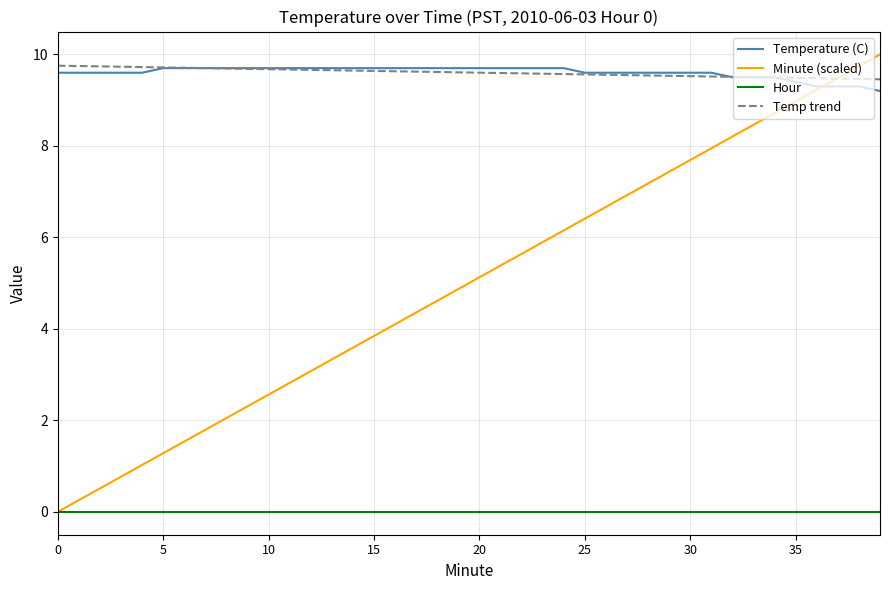

What are all the series names shown in the legend?

Temperature (C), Minute (scaled), Hour, Temp trend